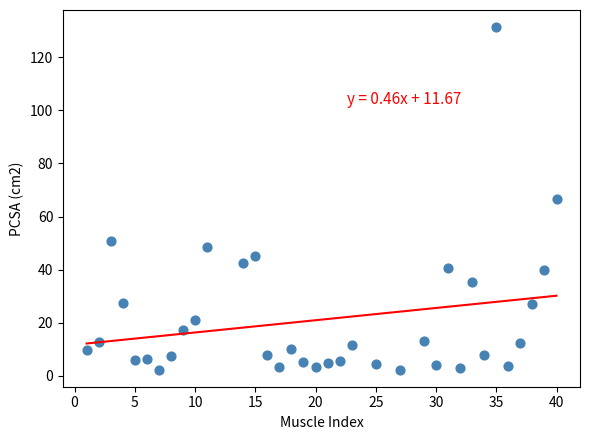

What is the range of Y values (max minus min)?

129.1